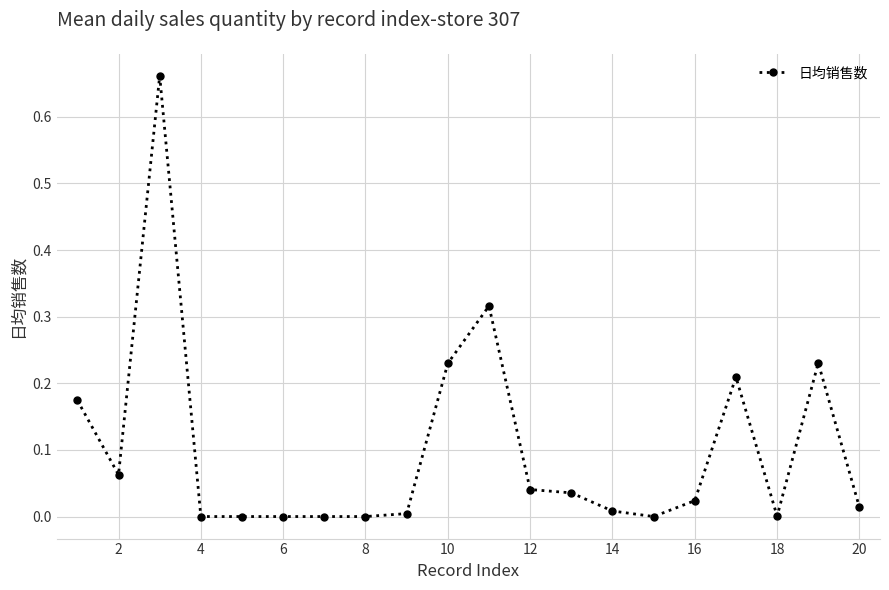

What is the sum of all values?

2.0